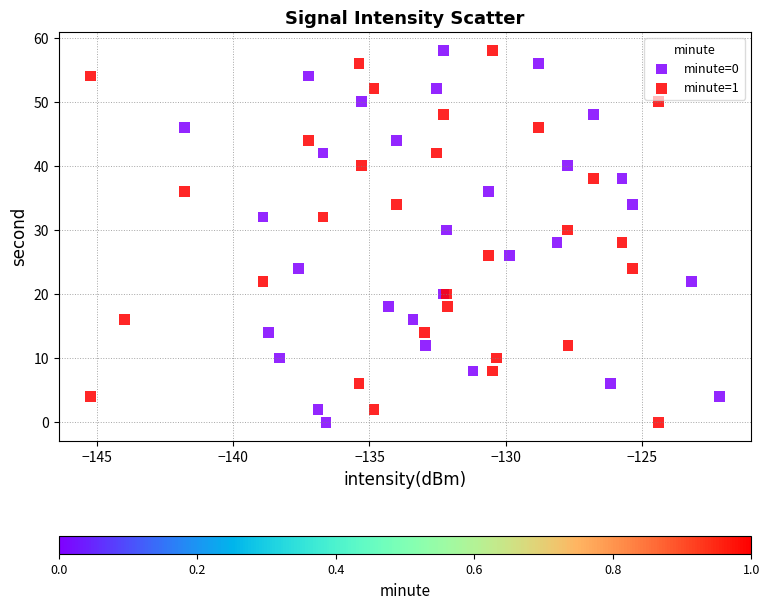

What are all the series names shown in the legend?

minute=0, minute=1